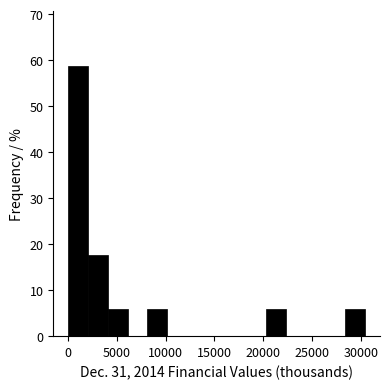

Which range on the x-axis has the tallest bar?

0 to 2000